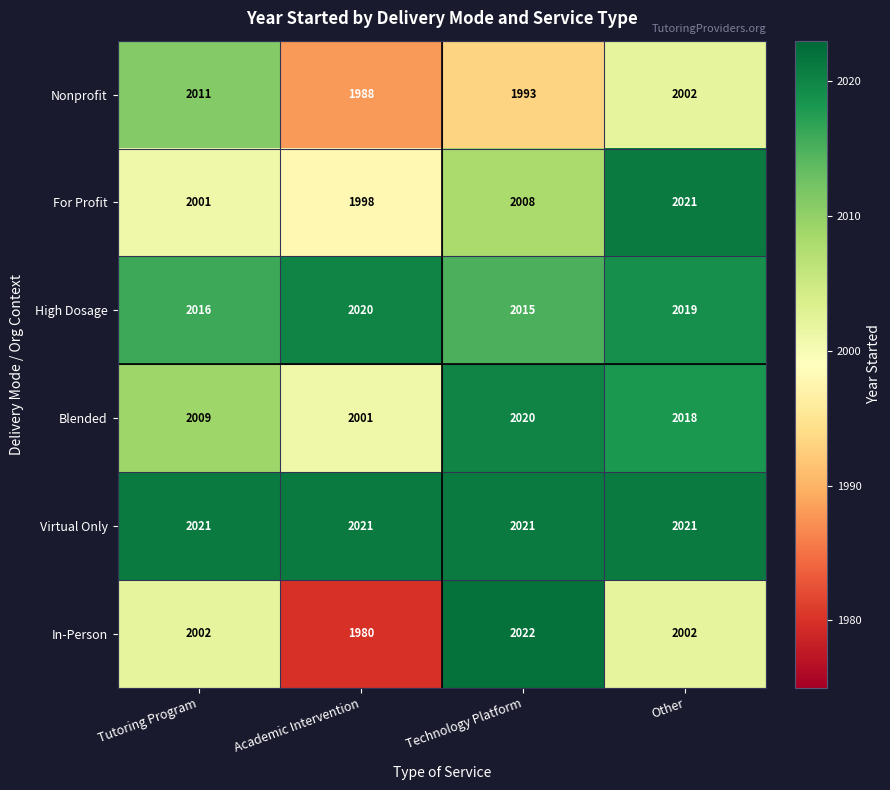

Which series has the largest range (max minus min)?

In-Person